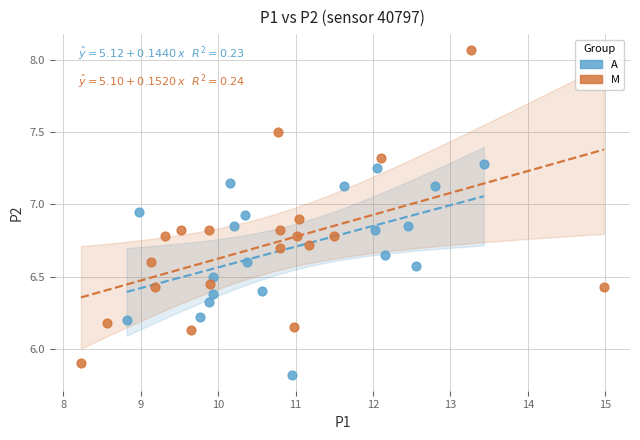

Which series reaches the maximum Y coordinate?

M